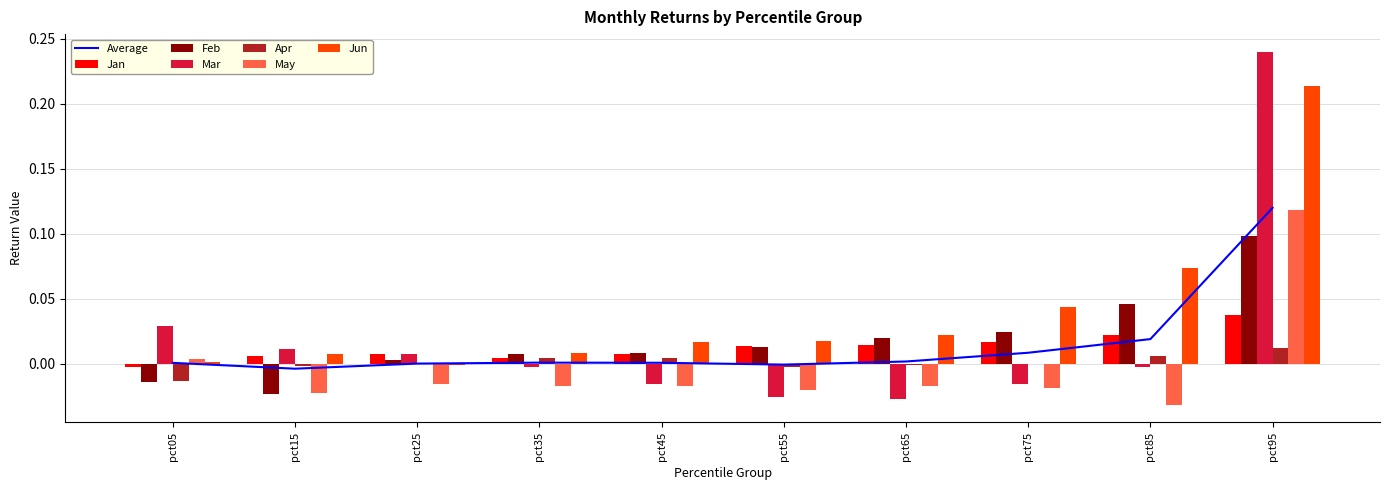

How many negative values does the May series have?

8